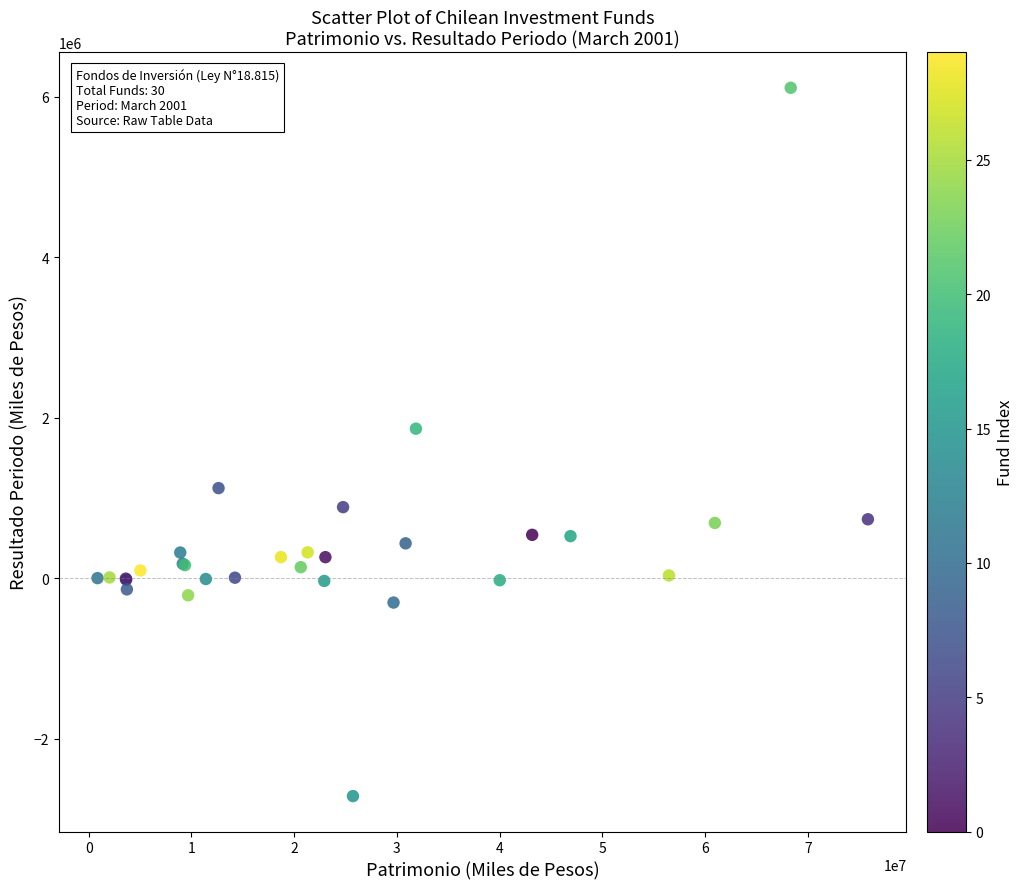

What Y value in the scatter plot is closest to 1699571?

1864727